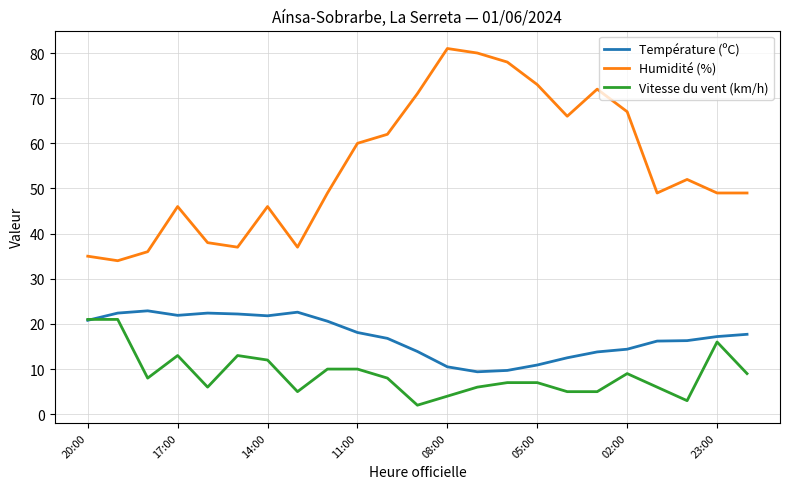

Rank the series by their average value, from highest to lowest.

Humidité (%), Température (ºC), Vitesse du vent (km/h)